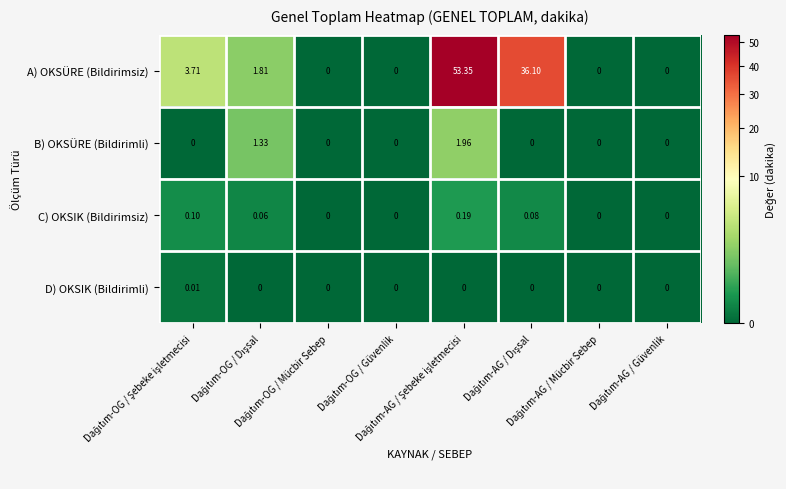

What is the greatest value displayed?

53.4